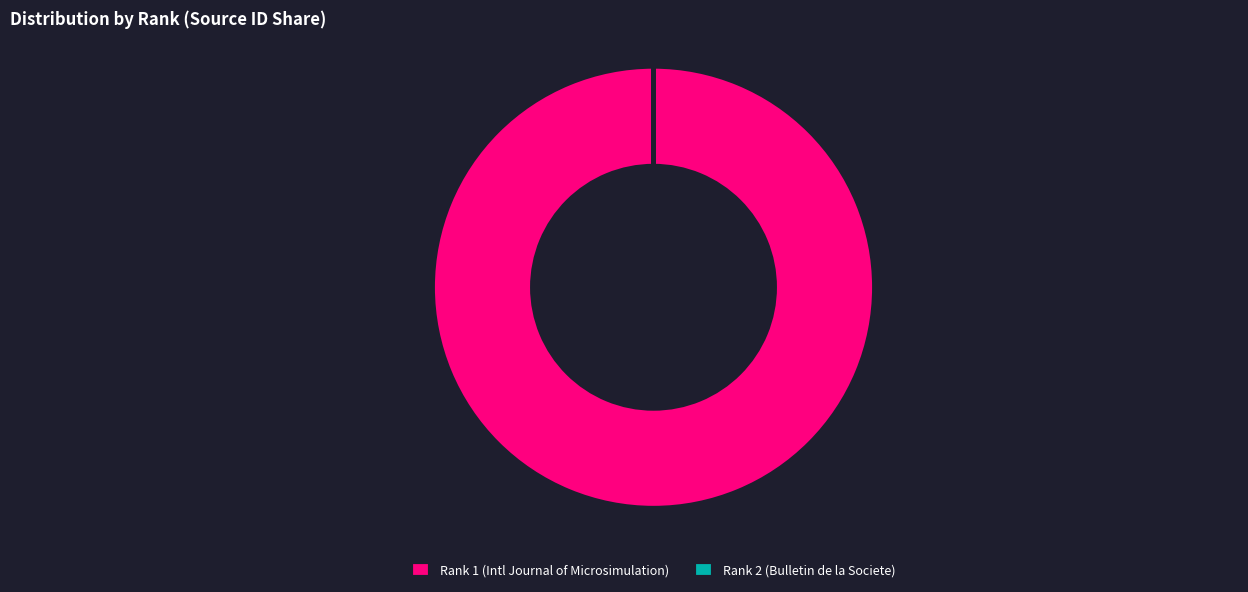

Is it true that Rank 1 (Intl Journal of Microsimulation) is 100% of the pie?

True